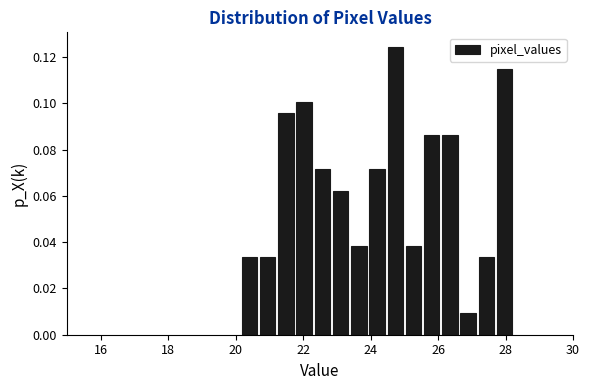

Read against the x-axis, roughly where is the centre of the tallest bar?

24.8